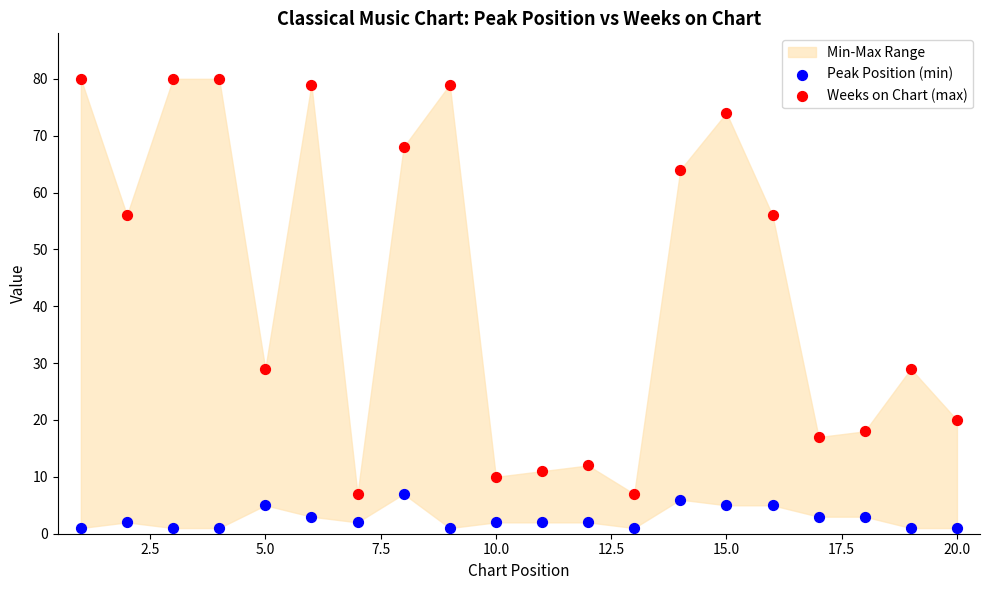

Across all data points, what is the range of X values (max minus min)?

19